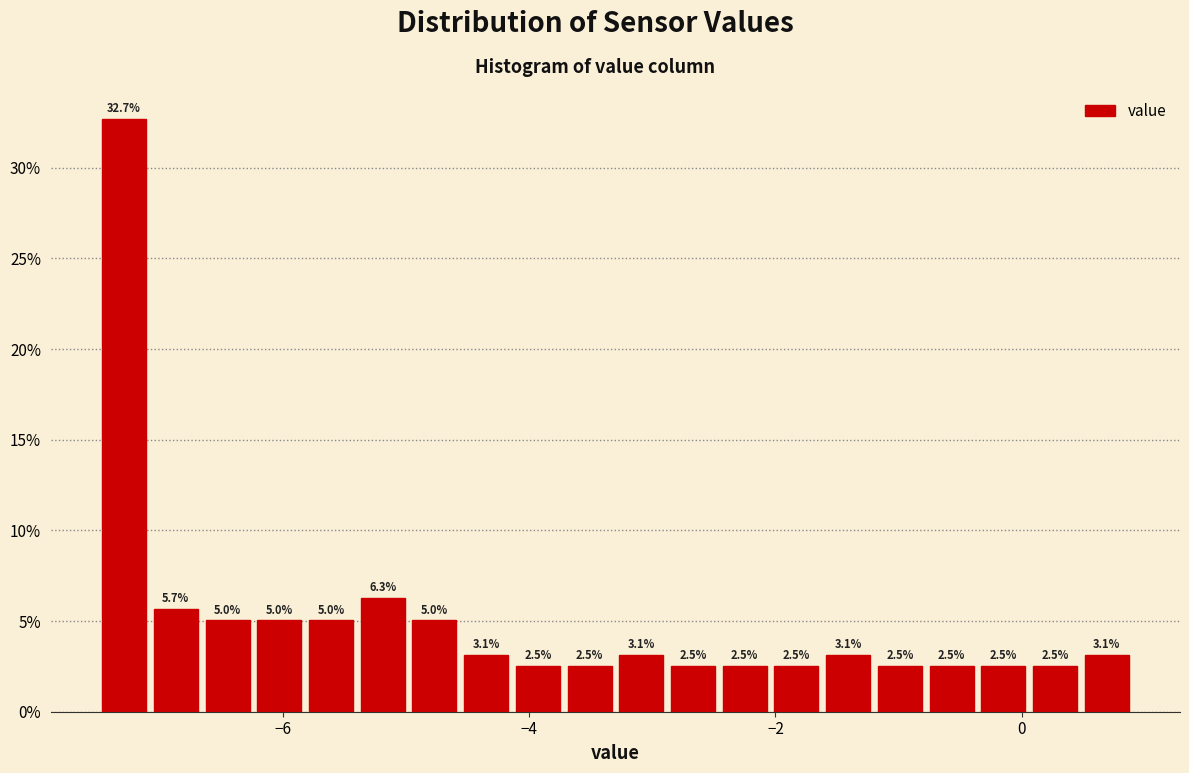

Read against the x-axis, roughly where is the centre of the tallest bar?

-7.2